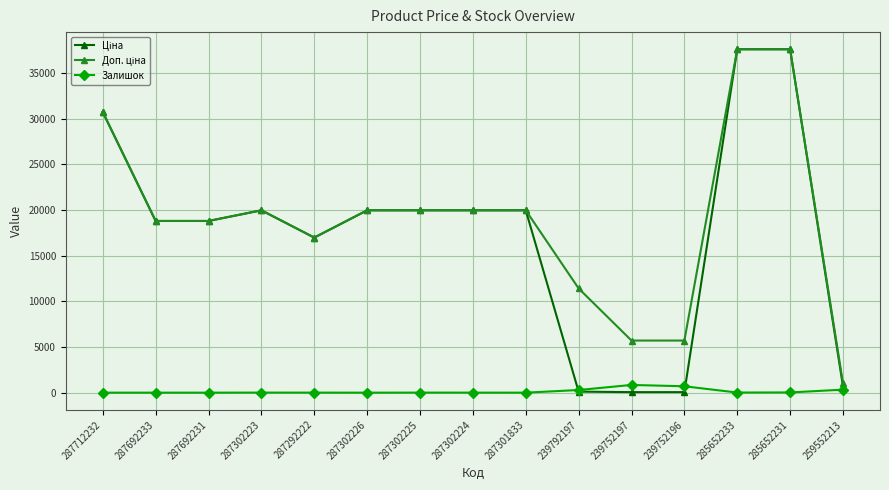

The value of Залишок at 287302224 is 3.0. True or false?

True